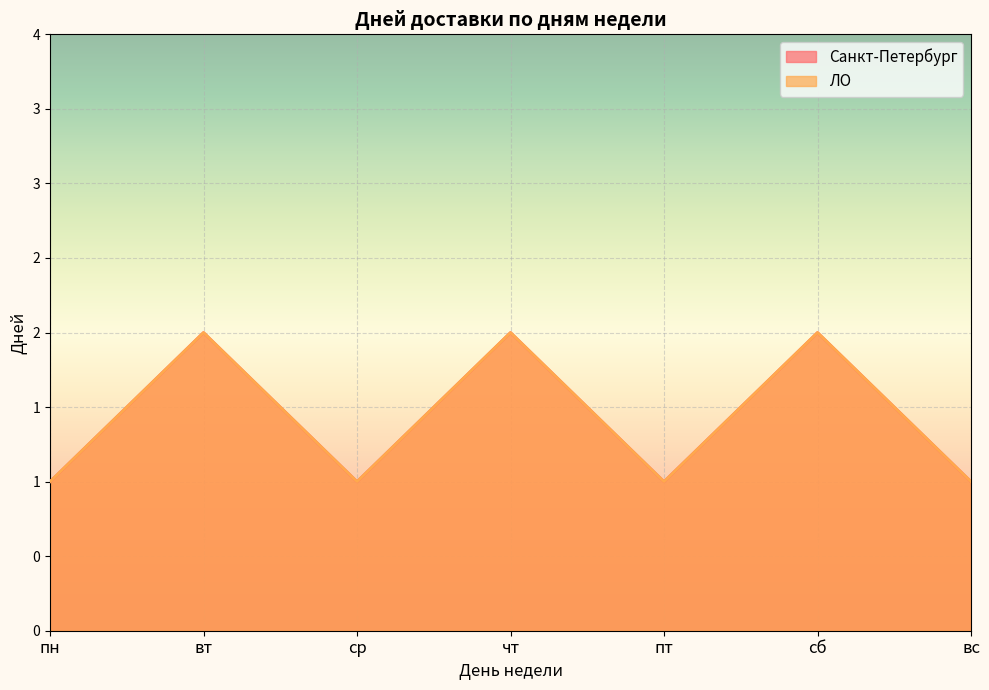

Rank the categories by Санкт-Петербург value from lowest to highest.

пн, ср, пт, вс, вт, чт, сб